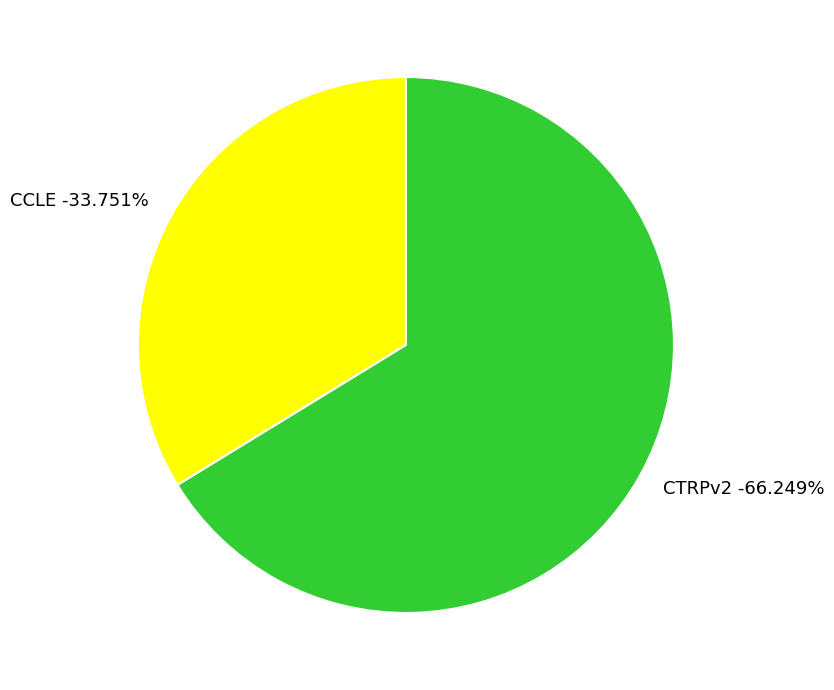

How many slices are in this pie chart?

2